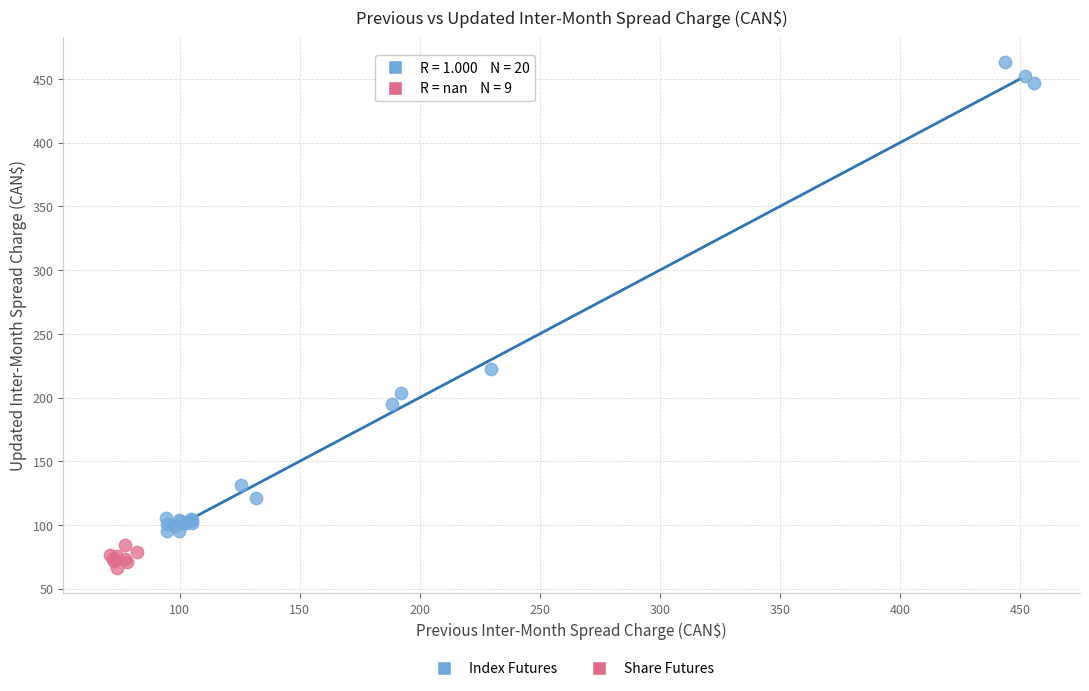

Which series contains the highest Y value?

Index Futures